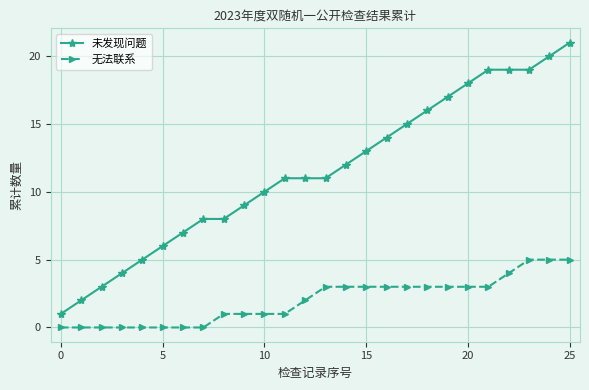

Reading left to right, what are all the values shown in this chart?

未发现问题: 1	2	3	4	5	6	7	8	8	9	10	11	11	11	12	13	14	15	16	17	18	19	19	19	20	21
无法联系: 0	0	0	0	0	0	0	0	1	1	1	1	2	3	3	3	3	3	3	3	3	3	4	5	5	5